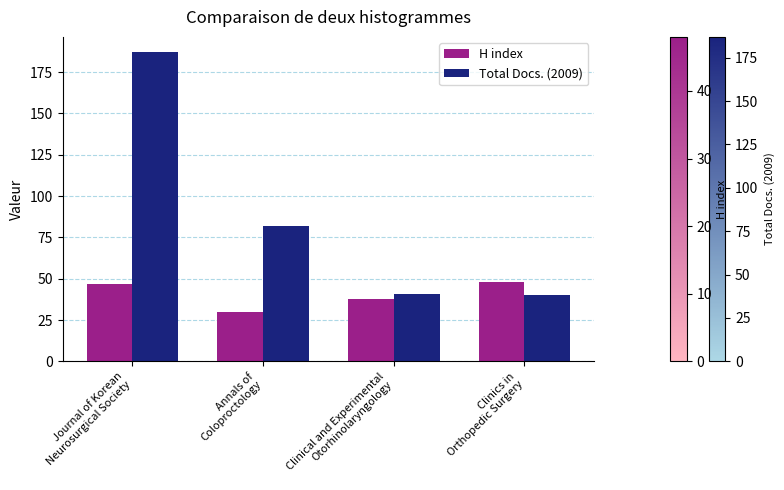

What are all the series names shown in the legend?

H index, Total Docs. (2009)